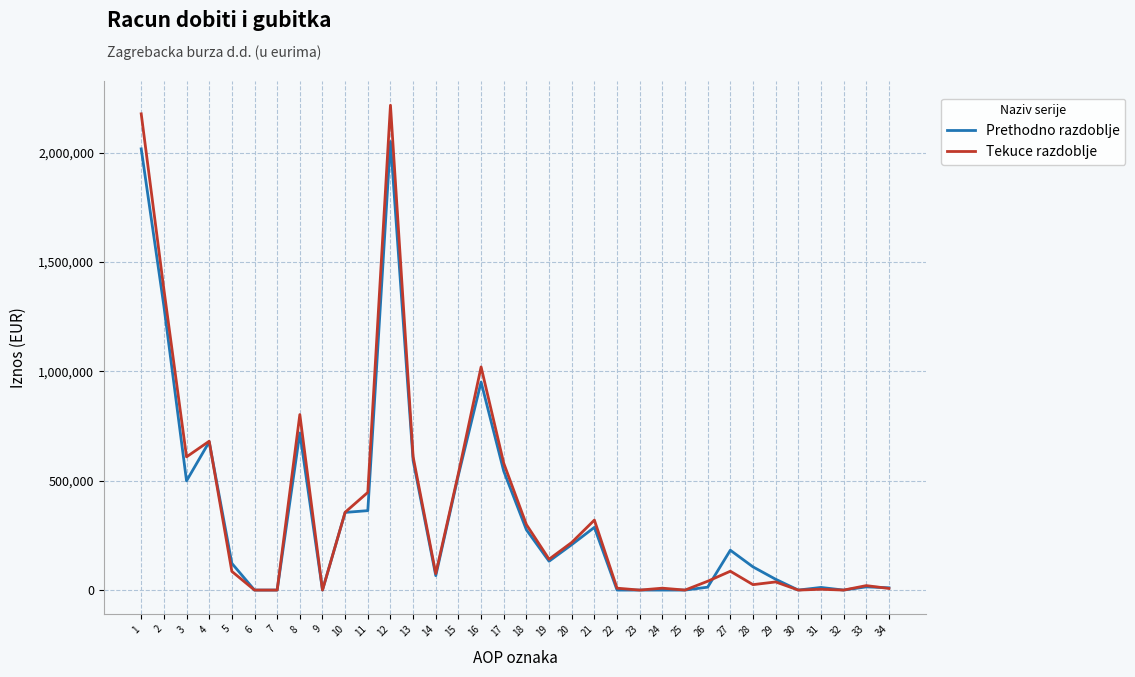

What is the maximum value shown in the chart?

2217219